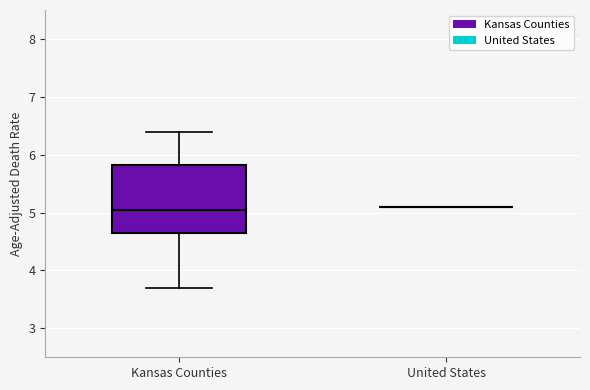

Comparing the boxes themselves (not the whiskers), which one is the tallest?

Kansas Counties